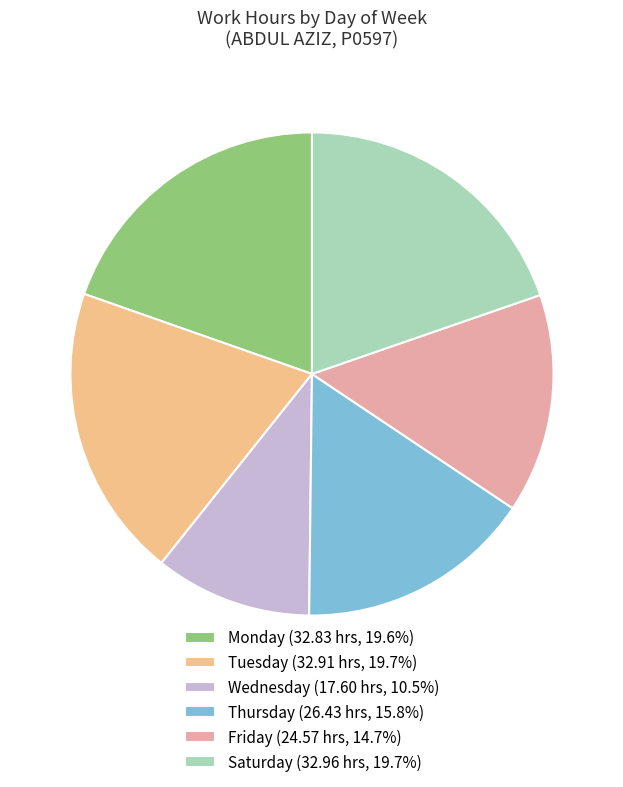

Approximately how many times larger is the value at Tuesday (32.91 hrs, 19.7%) compared to Wednesday (17.60 hrs, 10.5%)?

1.9